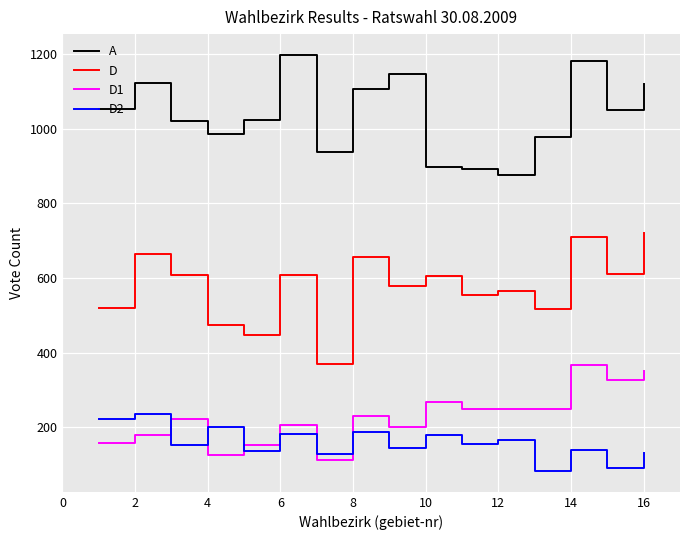

Does the chart display data point markers on the line(s)?

No